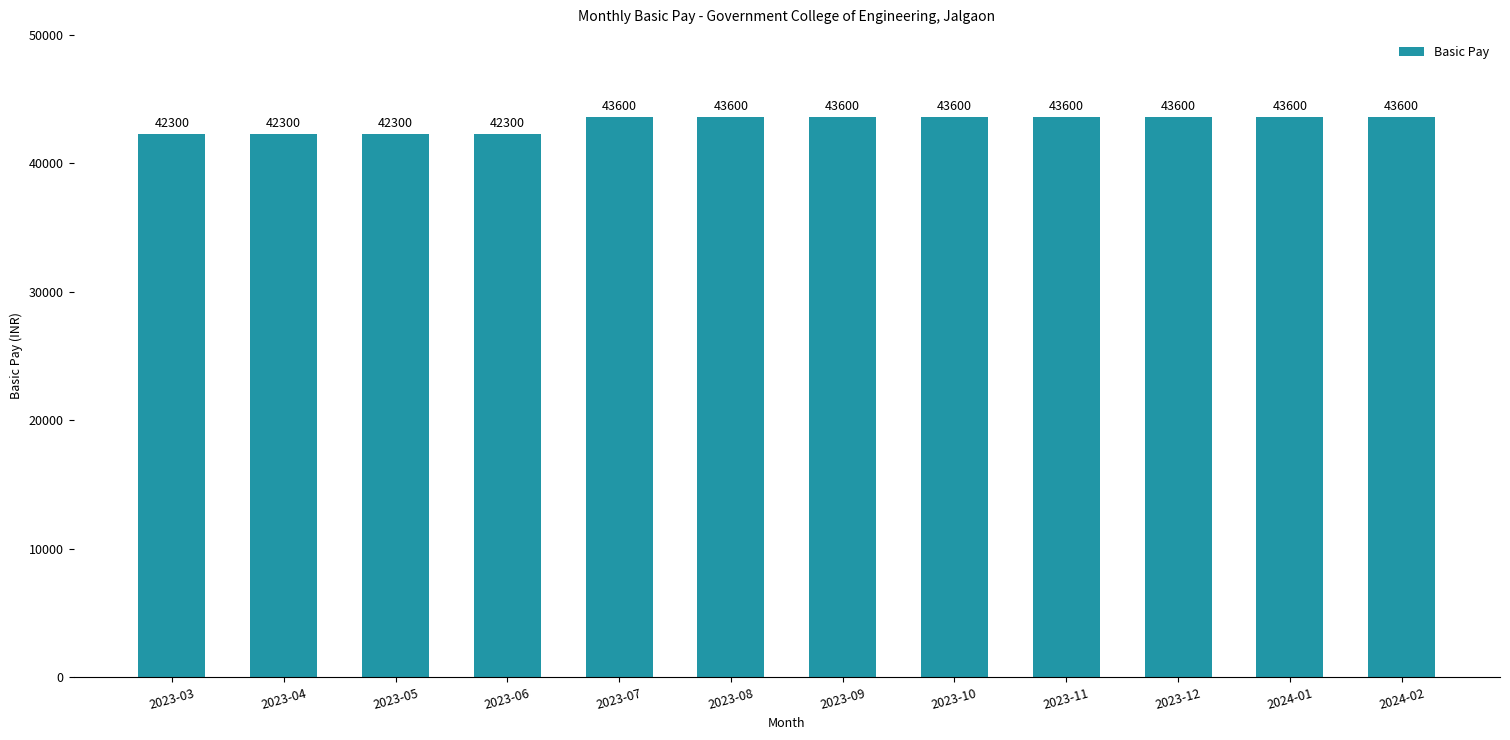

How many values are between 42300 and 43600?

12